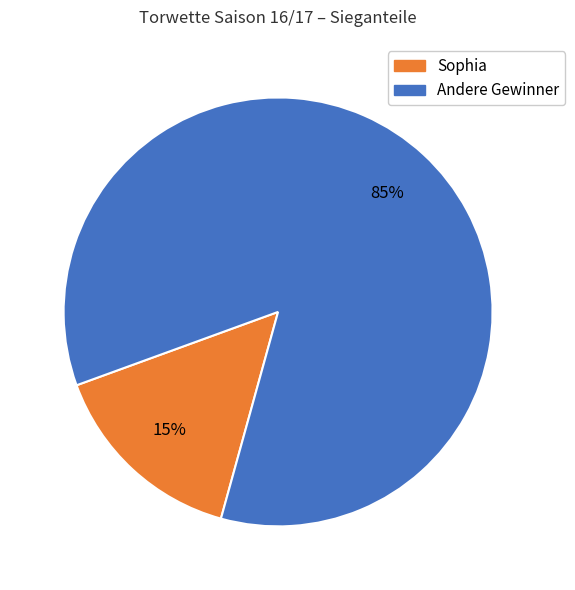

To the nearest percent, what is the average slice percentage?

50%